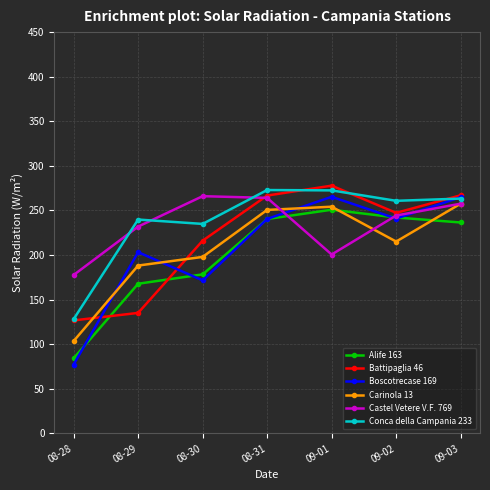

What is the sum of all Battipaglia 46 values?

1536.7